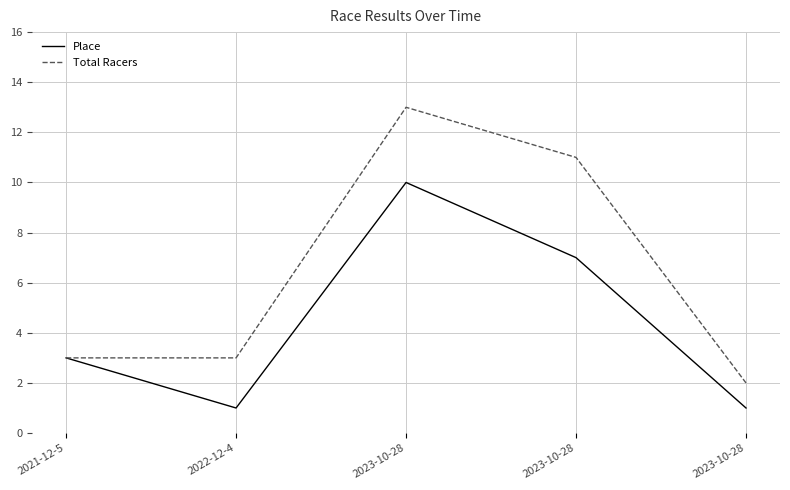

What are all the series names shown in the legend?

Place, Total Racers